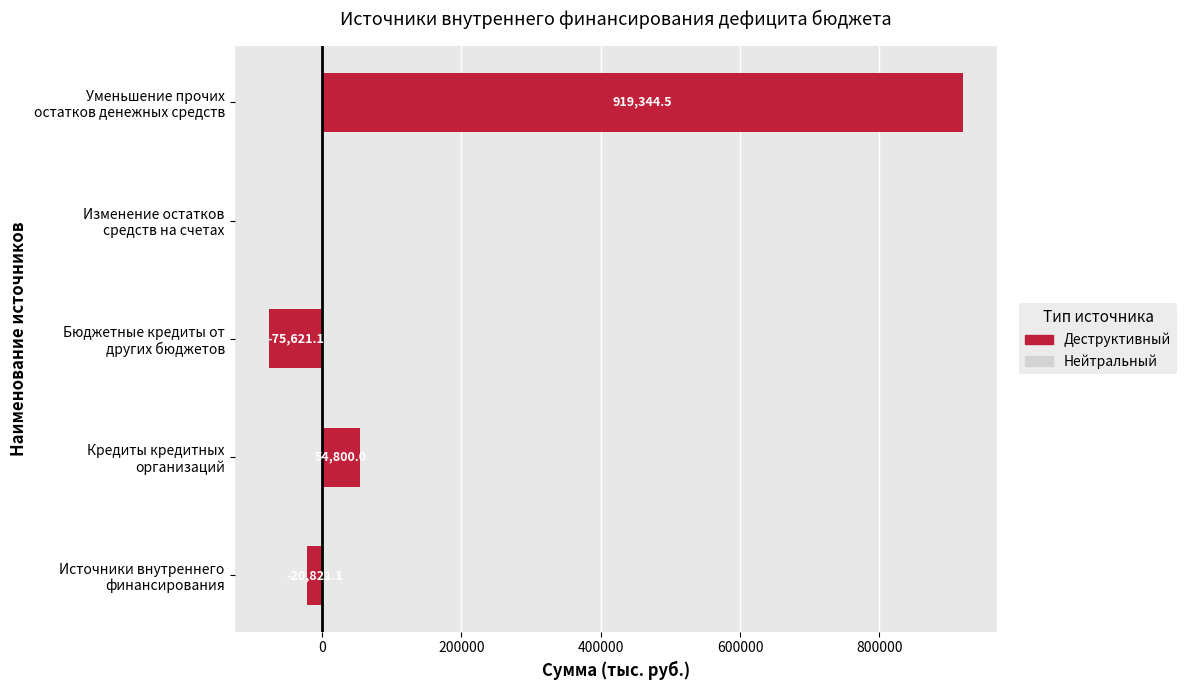

Are the bars horizontal?

Yes